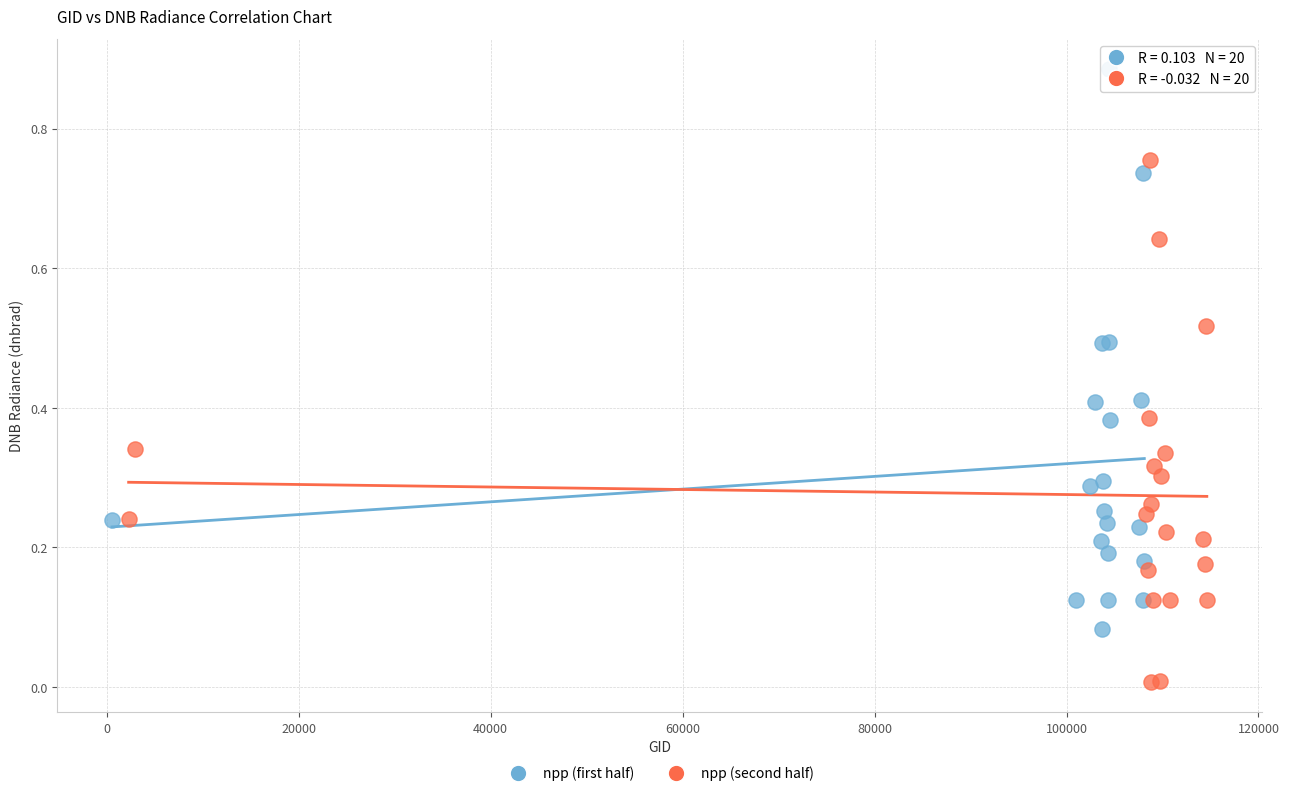

What are all the series names shown in the legend?

npp (first half), npp (second half)